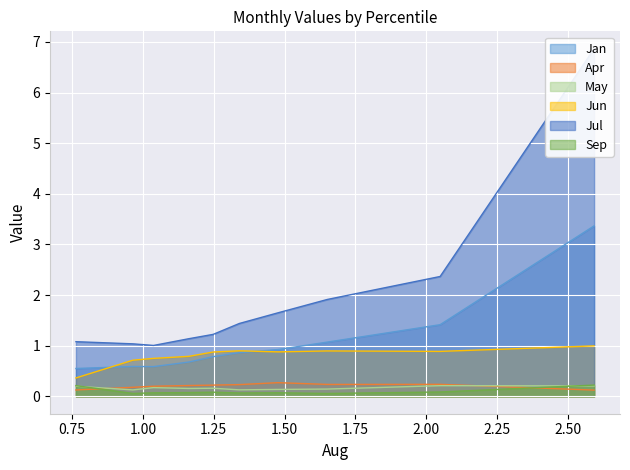

How many series are shown in this chart?

6